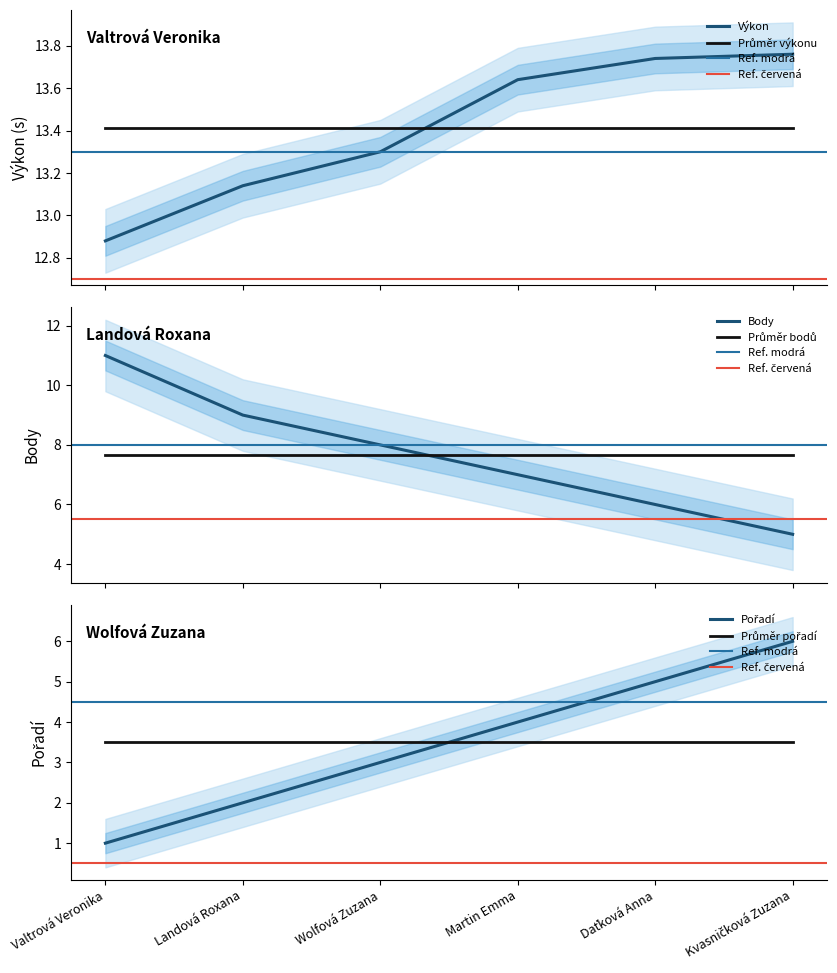

The value of Body at Kvasničková Zuzana is 8.6. True or false?

False